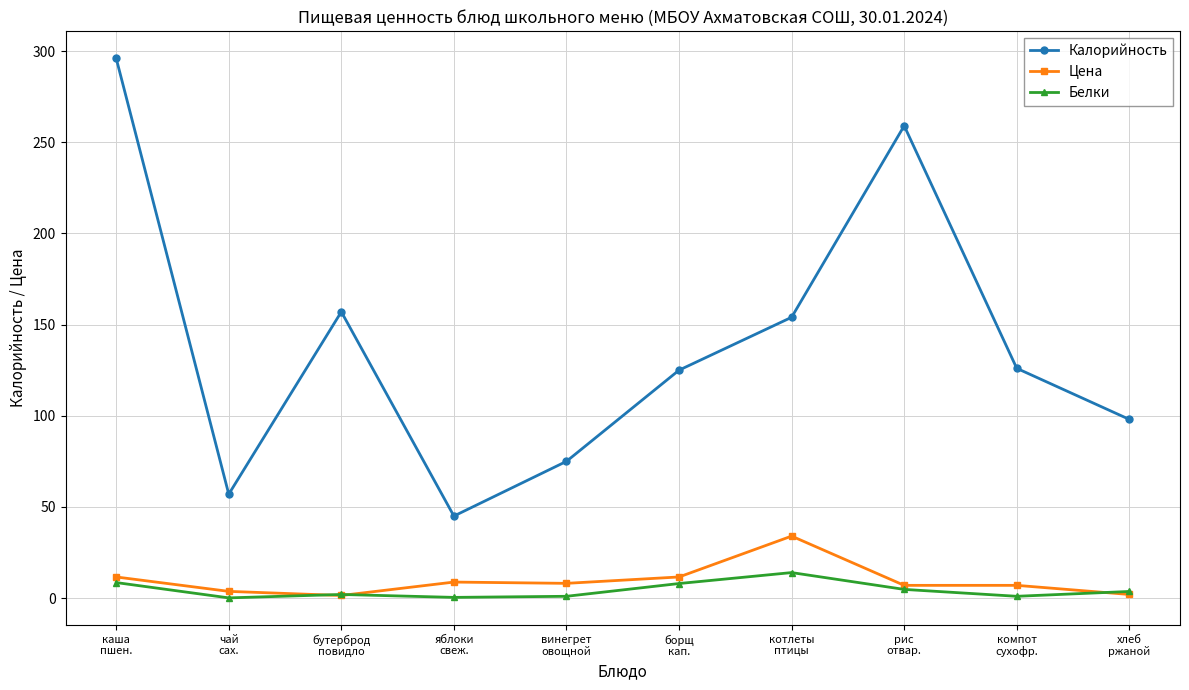

True or false: Белки and Калорийность cross at least once.

False